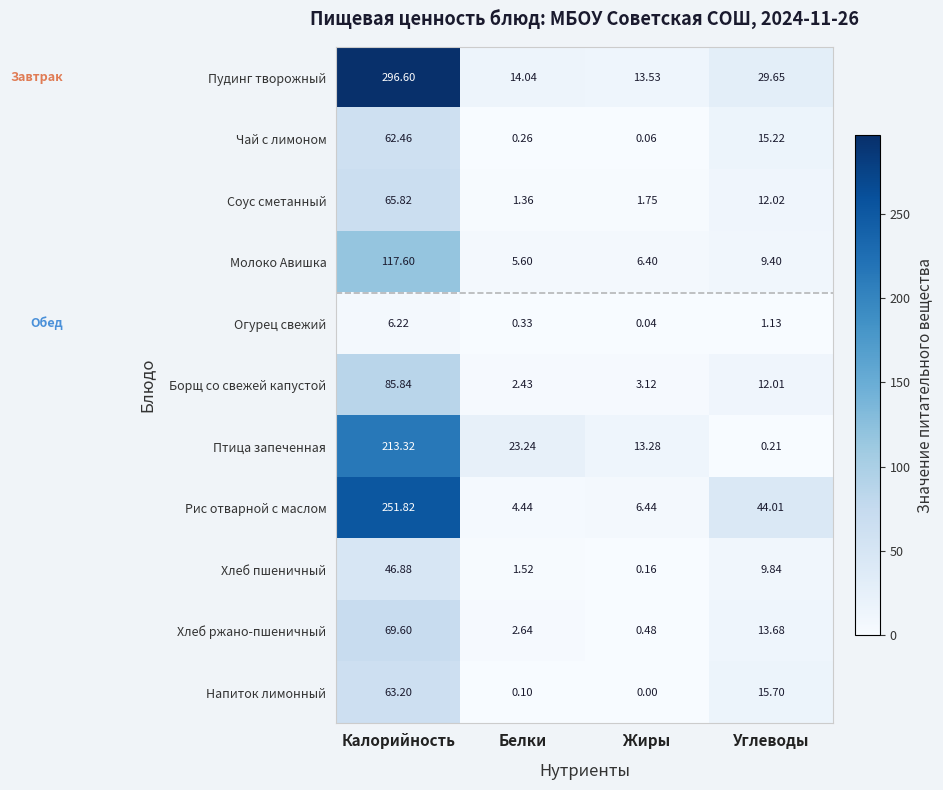

At which label does Соус сметанный first exceed 12?

Калорийность